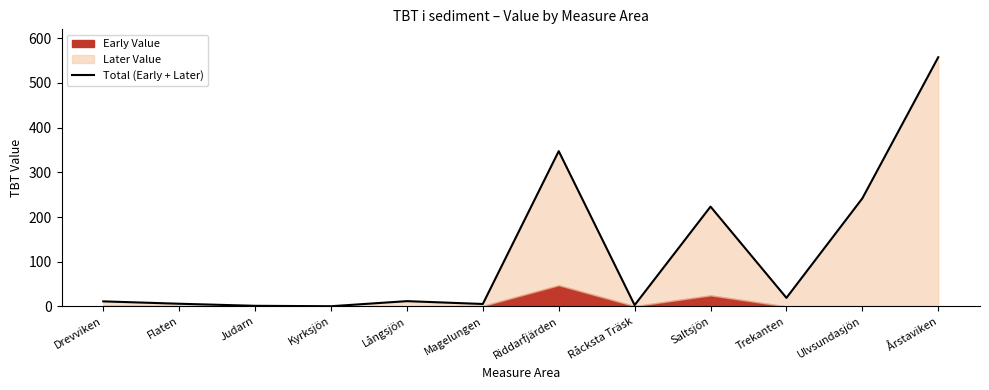

At which category does the data reach its first local peak?

Långsjön